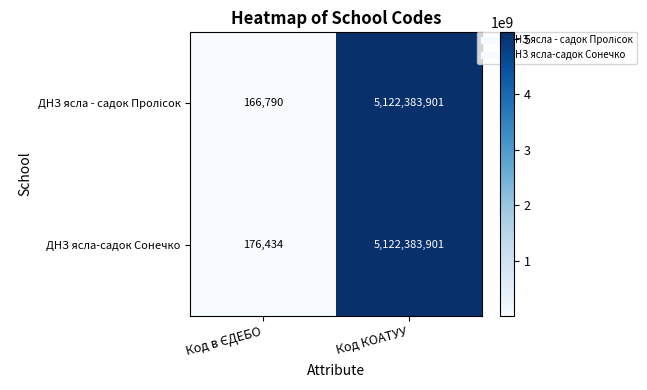

At how many categories does at least one series exceed 748221774?

1